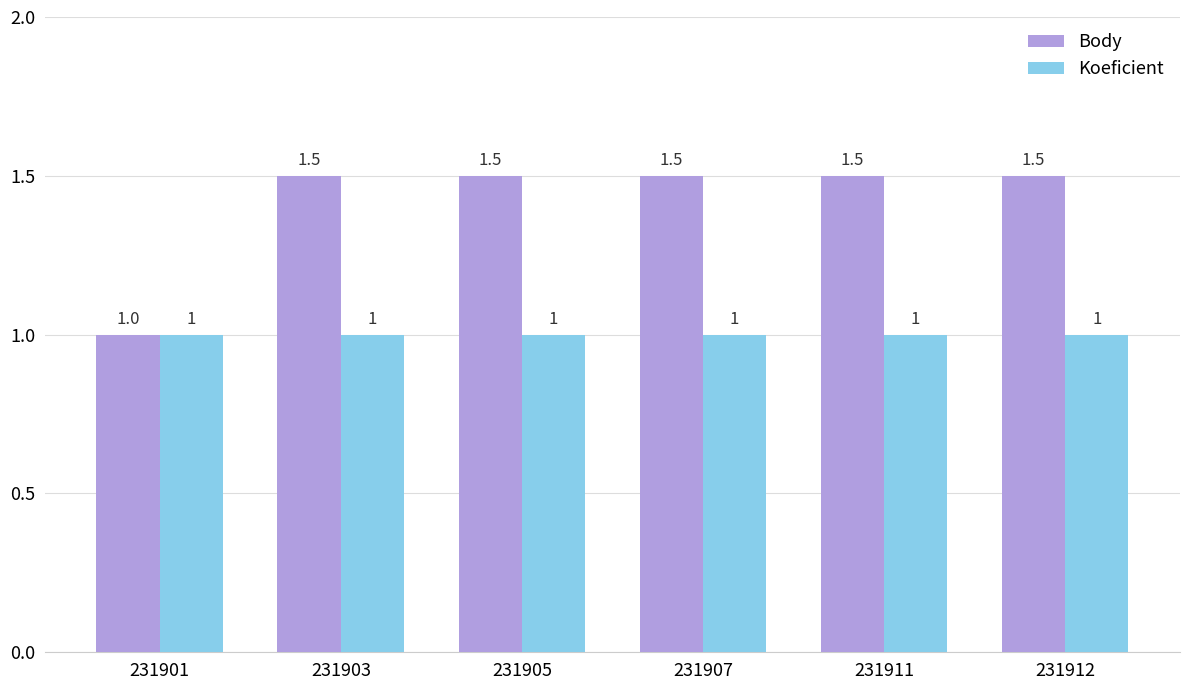

Which series has the largest total across all categories?

Body